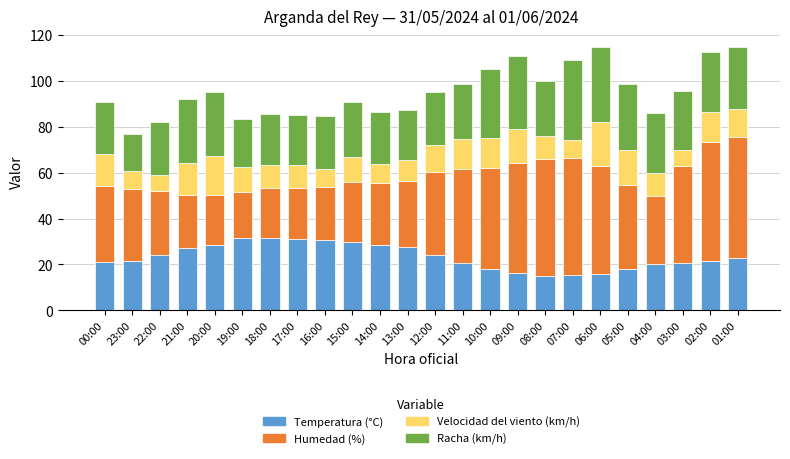

What is the average value of the Temperatura (°C) series?

23.4